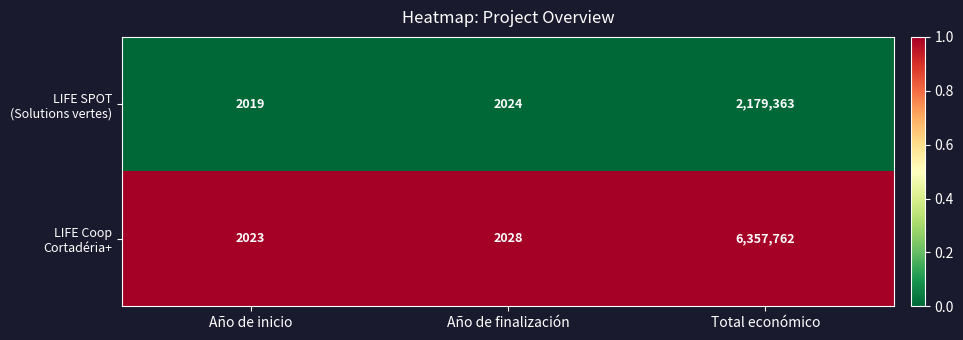

Which category has the highest value across all series?

Total económico